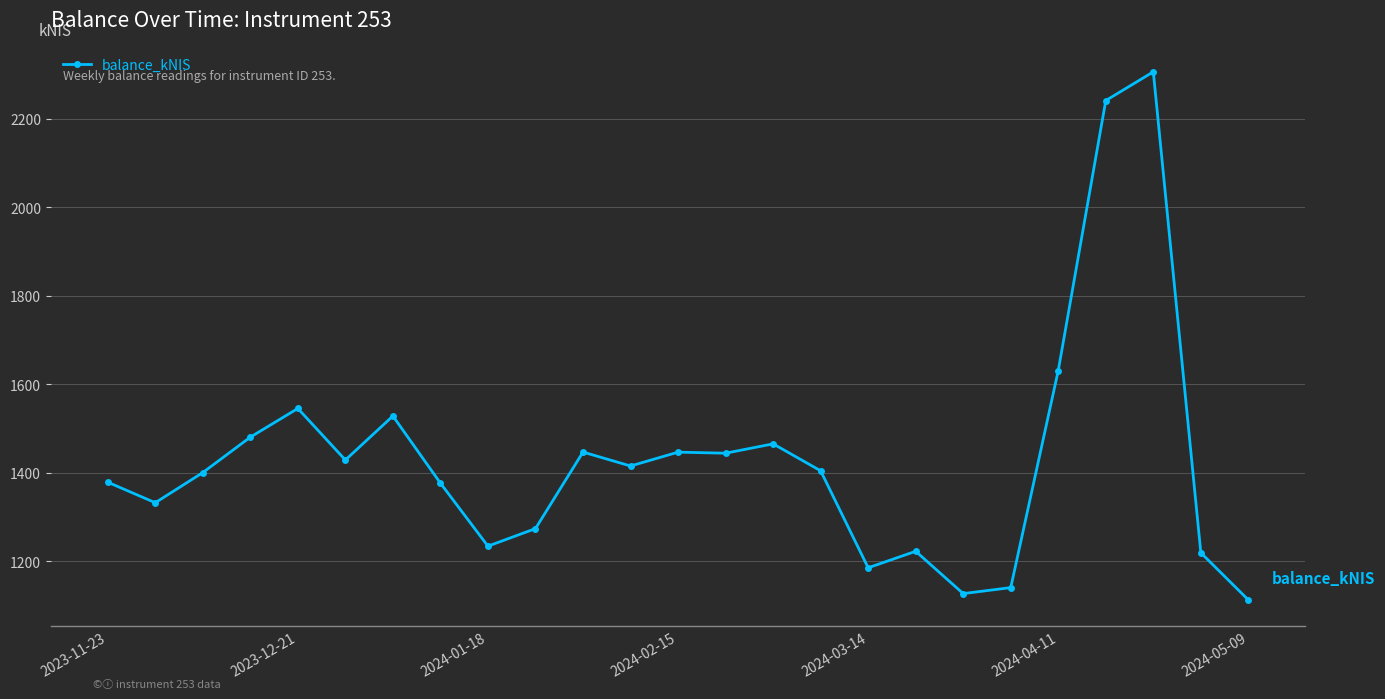

What is the greatest value displayed?

2305.5